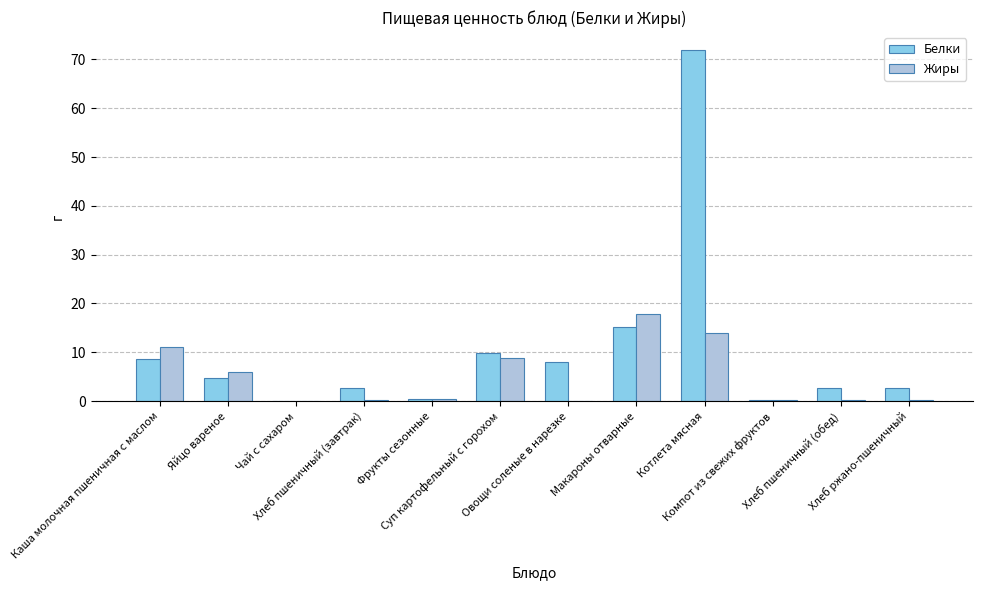

Which series has the widest spread of values?

Белки